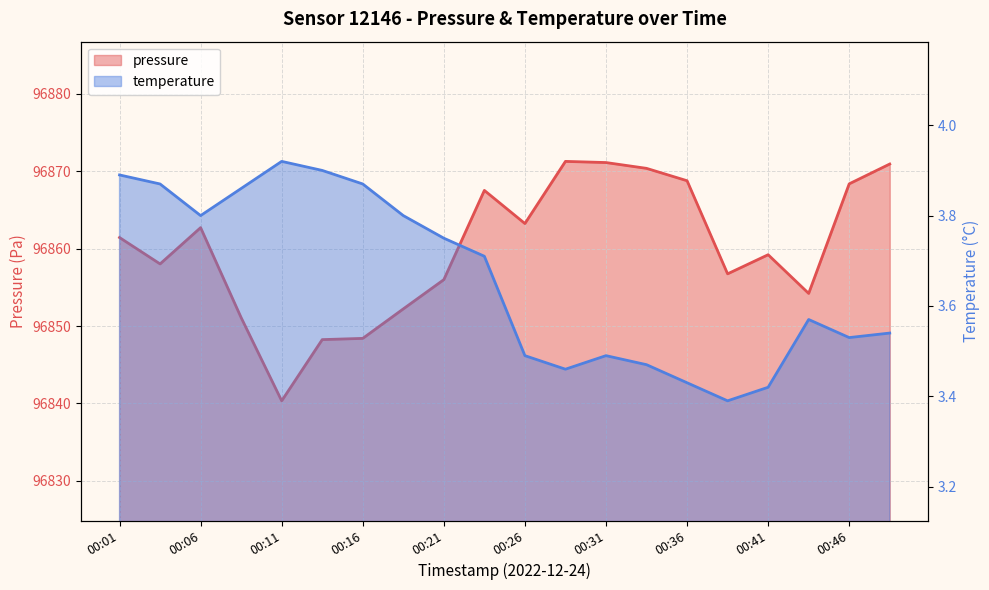

Reading left to right, what are all the values shown in this chart?

pressure: 96861.4	96858.0	96862.7	96851.1	96840.3	96848.2	96848.4	96852.2	96856.0	96867.5	96863.2	96871.3	96871.1	96870.4	96868.8	96856.8	96859.2	96854.2	96868.4	96870.9
temperature: 3.9	3.9	3.8	3.9	3.9	3.9	3.9	3.8	3.8	3.7	3.5	3.5	3.5	3.5	3.4	3.4	3.4	3.6	3.5	3.5